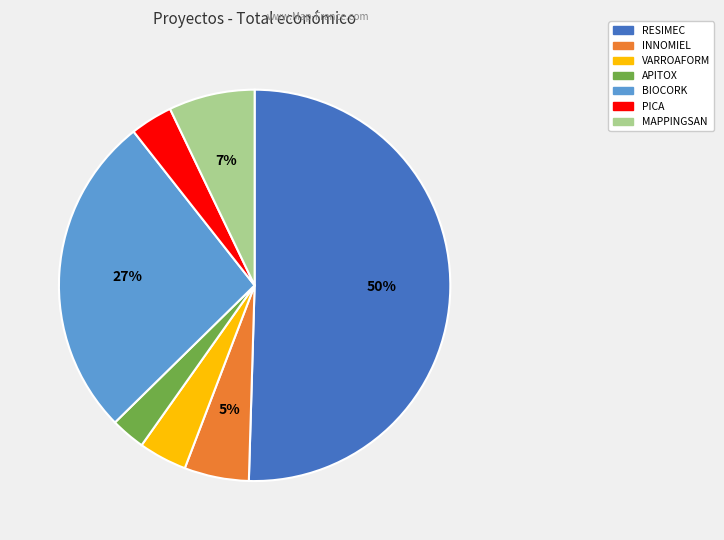

How many segments does this pie chart have?

7